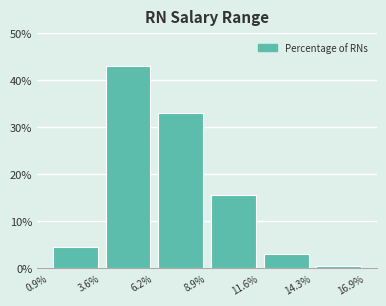

Reading left to right, list every bar in this chart as the range it spans on the x-axis followed by its height. The values are not printed on the chart, so give them approximately, as read against the axis.

0.9% to 3.6%: 5
3.6% to 6.2%: 43
6.2% to 8.9%: 33
8.9% to 11.6%: 16
11.6% to 14.3%: 3
14.3% to 16.9%: under 1